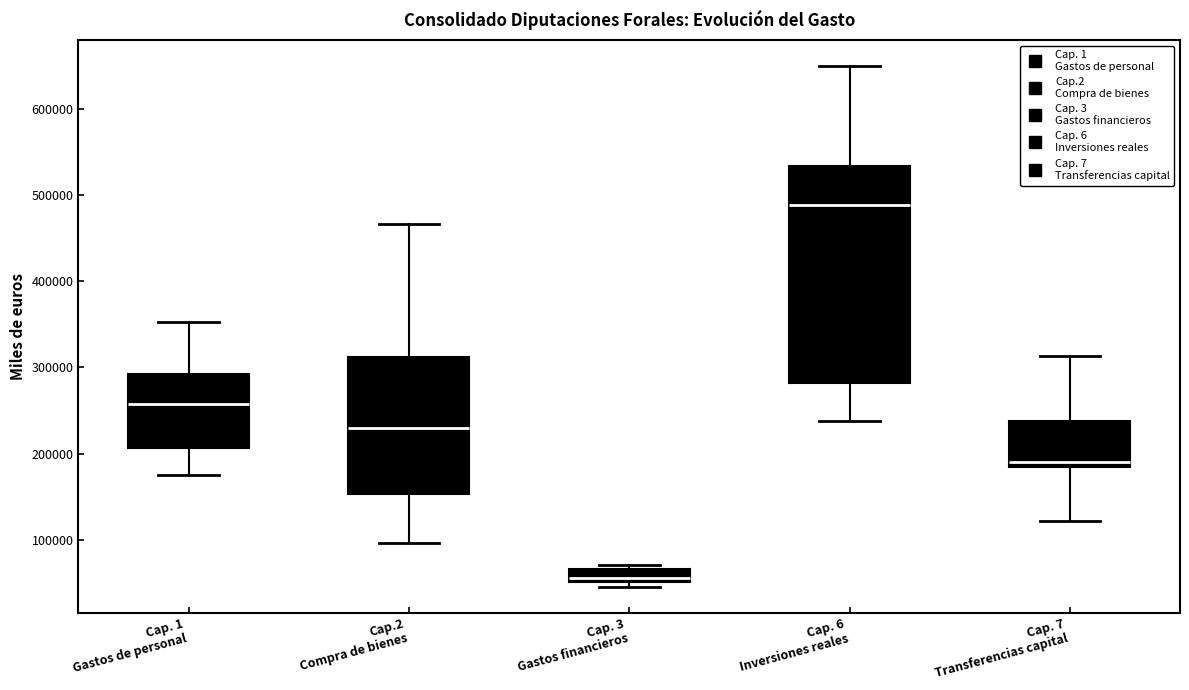

Where is the lower edge of the box for Cap. 3 Gastos financieros on the y-axis? The values are not printed on the chart, so give them approximately, as read against the axis.

50000